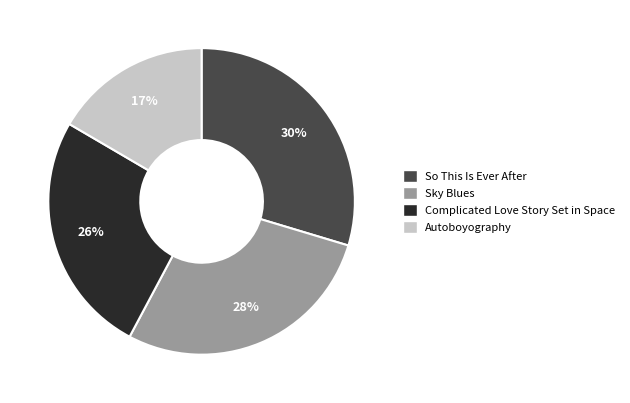

Does So This Is Ever After account for over 50% of the chart?

No